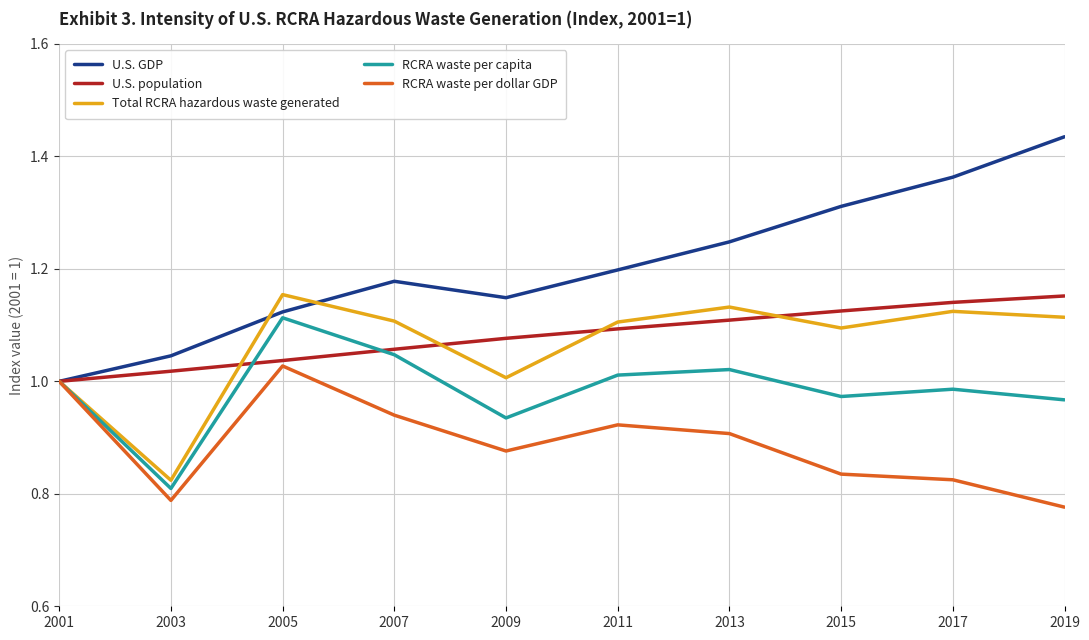

Is the value of RCRA waste per capita at 2017 greater than the value of U.S. population at 2011?

No